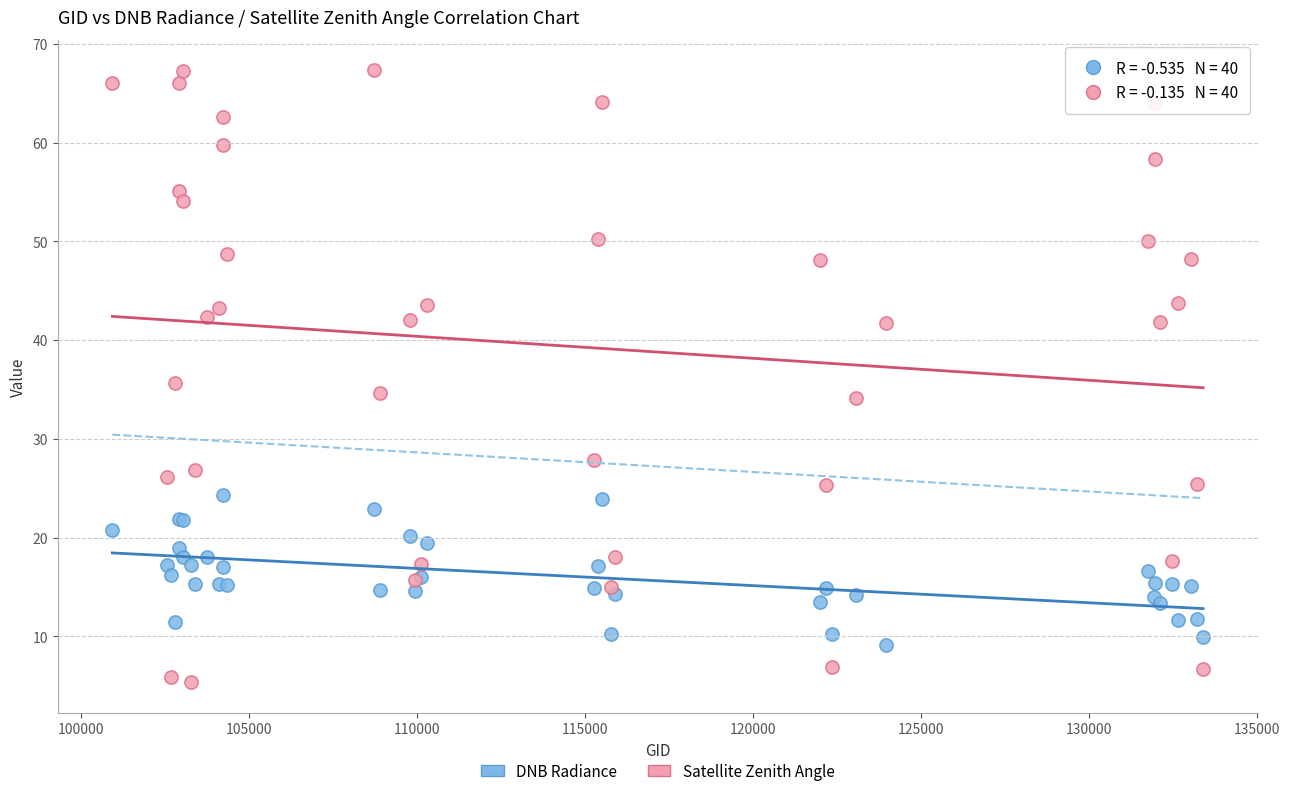

Which series has the largest Y range (max minus min)?

Satellite Zenith Angle